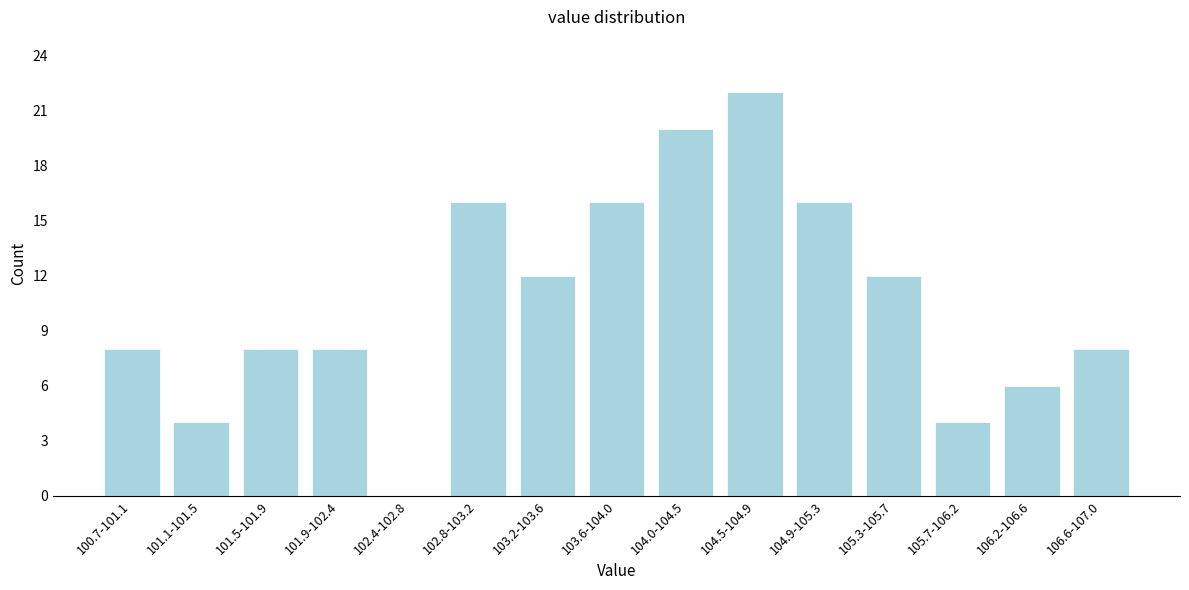

Reading left to right, extract all data points from this chart.

100.7-101.1=8	101.1-101.5=4	101.5-101.9=8	101.9-102.4=8	102.4-102.8=0	102.8-103.2=16	103.2-103.6=12	103.6-104.0=16	104.0-104.5=20	104.5-104.9=22	104.9-105.3=16	105.3-105.7=12	105.7-106.2=4	106.2-106.6=6	106.6-107.0=8